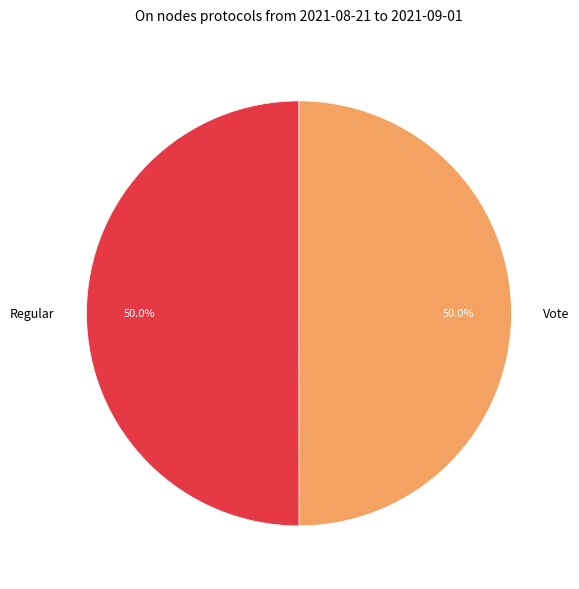

Approximately how many times larger is the value at Regular compared to Vote?

1.0